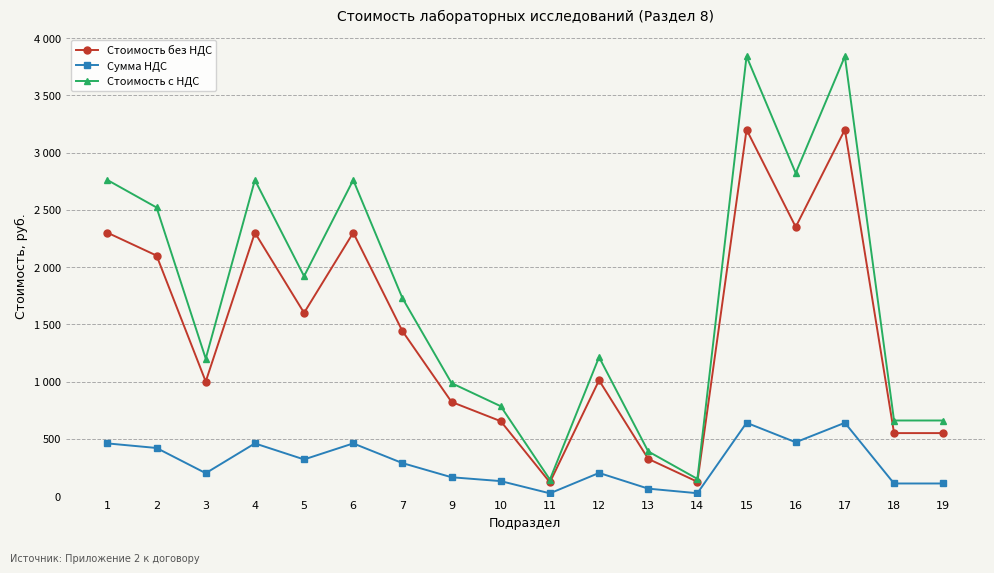

Rank the series by their maximum value, from highest to lowest.

Стоимость с НДС, Стоимость без НДС, Сумма НДС